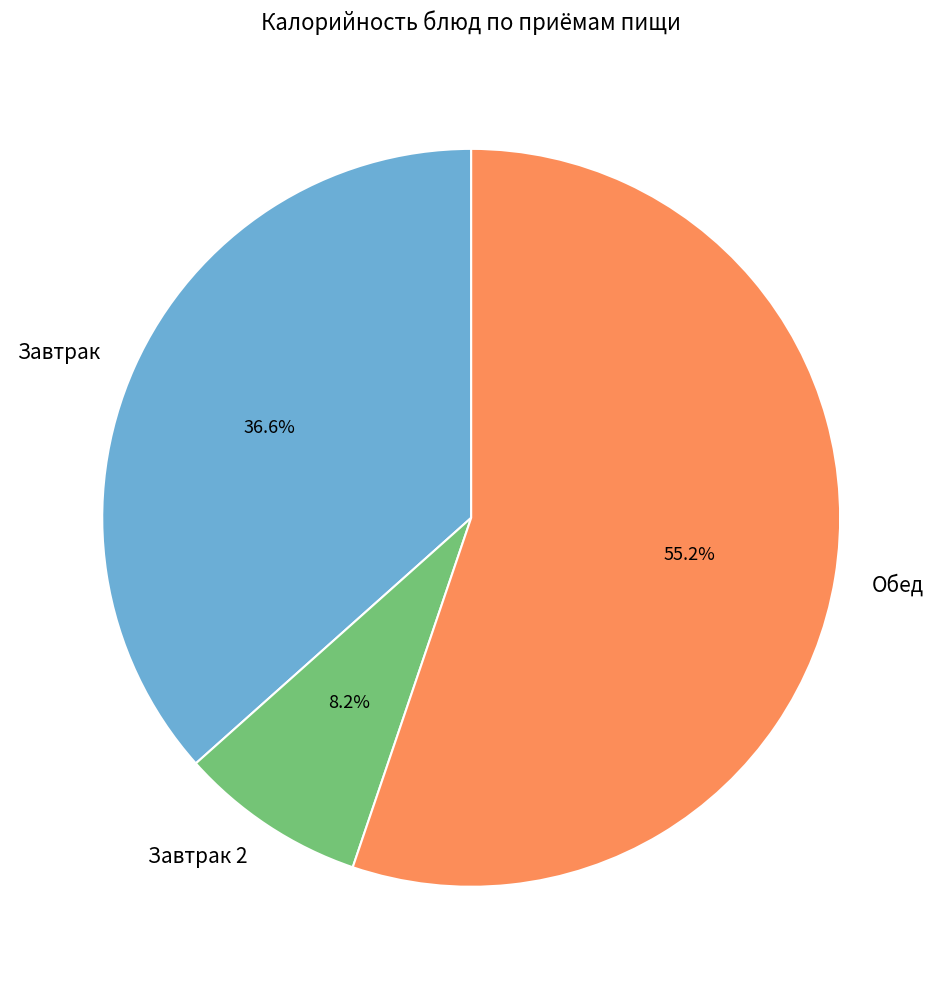

How many slices are in this pie chart?

3